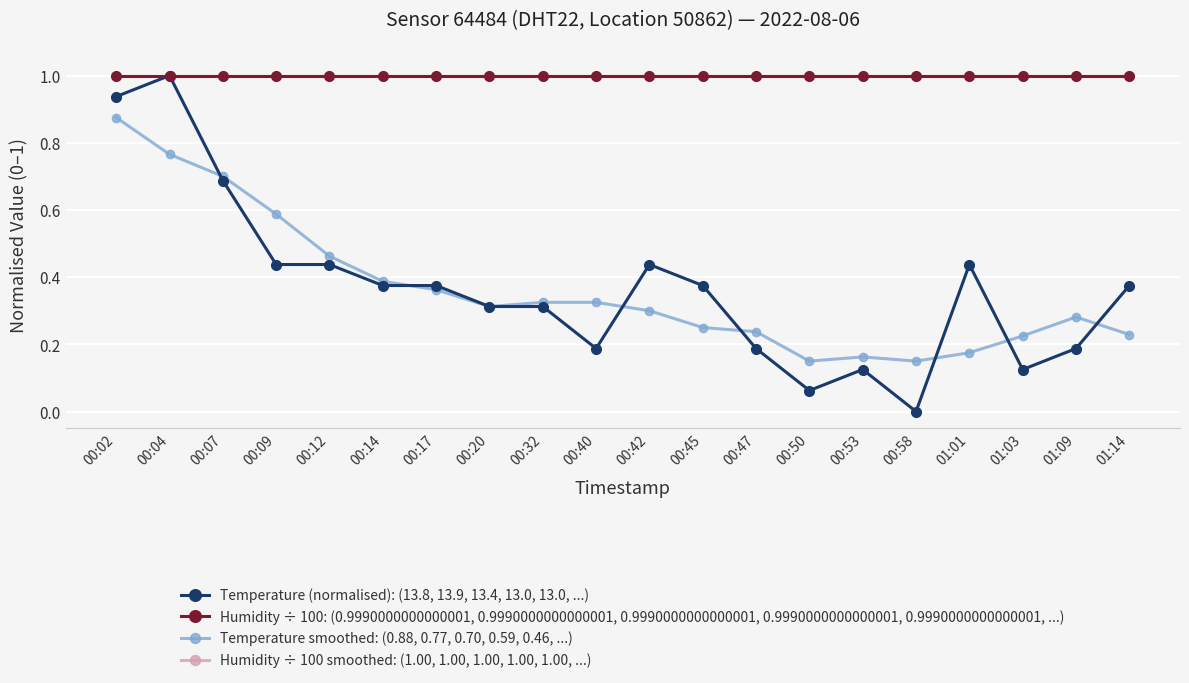

Does the chart have visible grid lines?

Yes